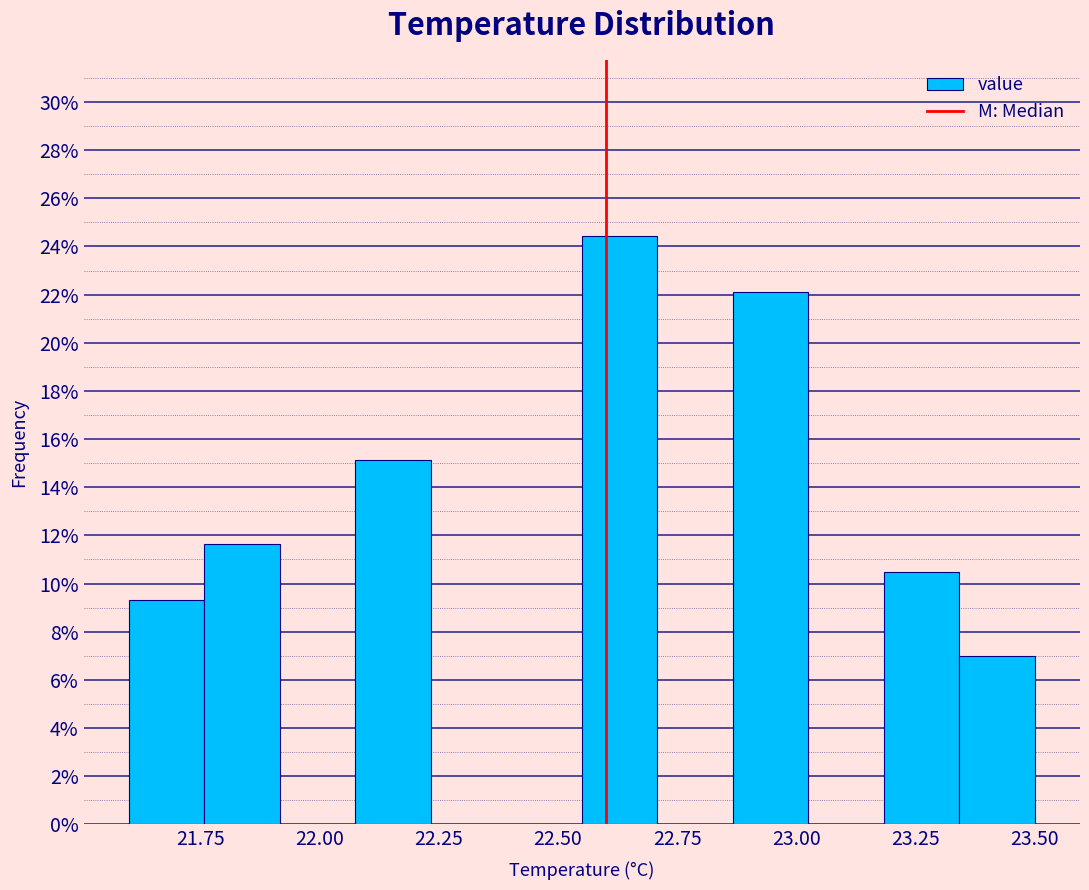

Around what value on the x-axis is the tallest bar? Give the approximate position of its centre, as read against the axis.

22.65